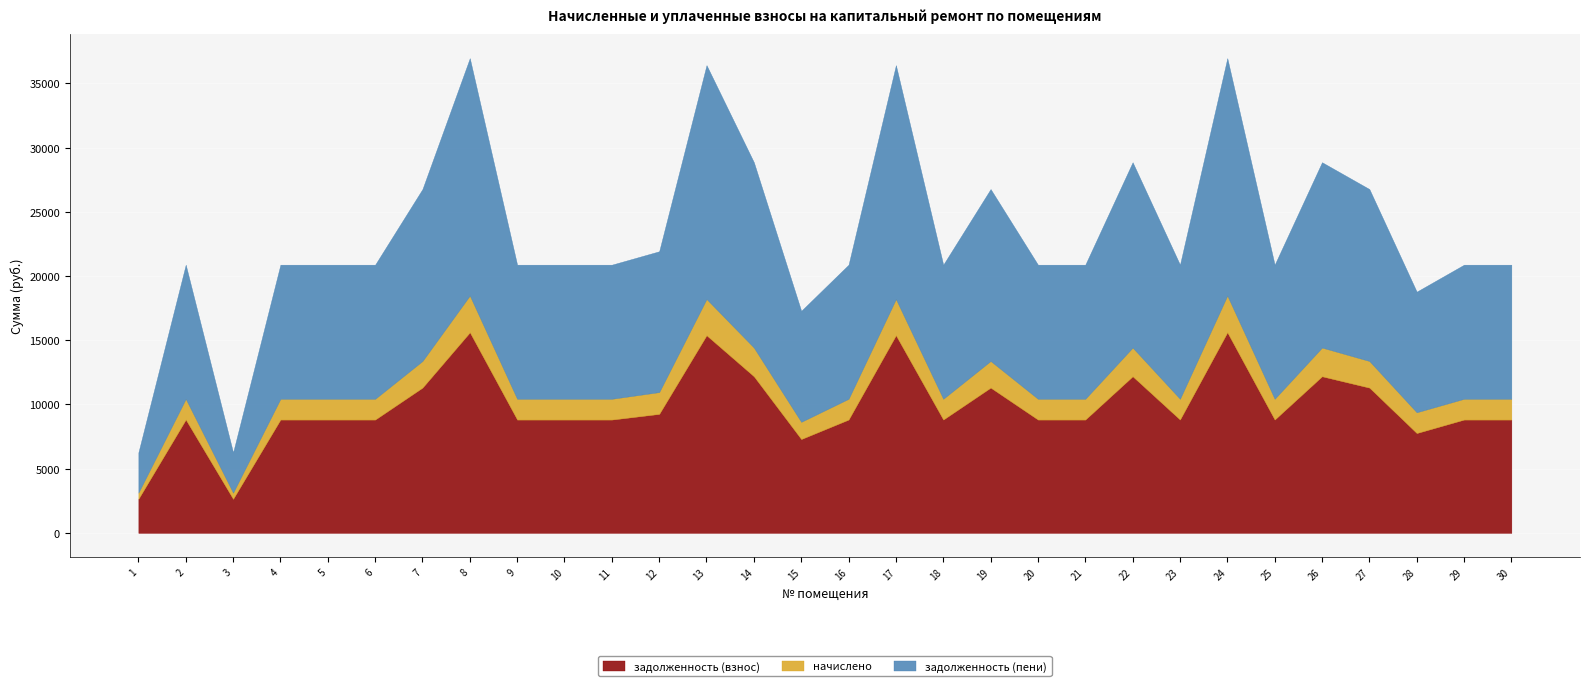

At which category does the chart reach its peak across all series?

8